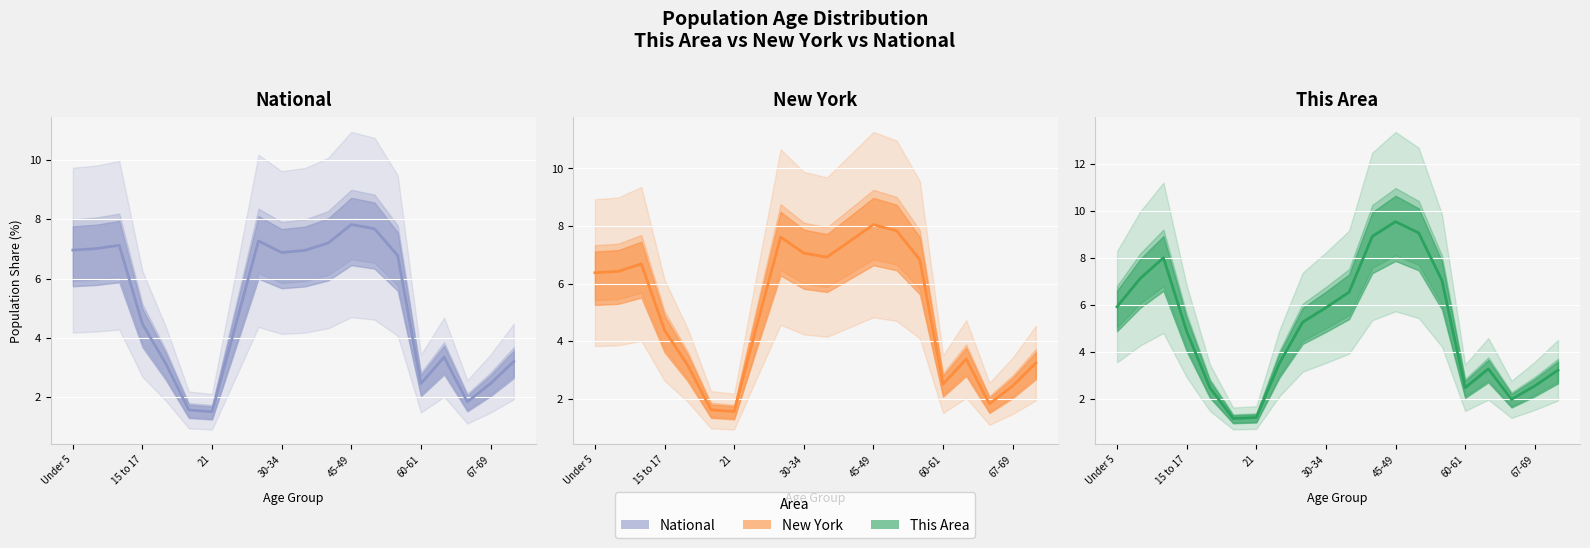

Reading right to left, extract all data points from this chart.

This Area: 3.2	2.6	2.0	3.3	2.5	7.0	9.1	9.5	8.9	6.5	5.9	5.3	3.5	1.2	1.2	2.5	4.9	8.0	7.1	5.9
New York: 3.2	2.4	1.8	3.4	2.5	6.8	7.8	8.1	7.5	6.9	7.1	7.6	4.6	1.6	1.6	3.2	4.4	6.7	6.4	6.4
National: 3.2	2.5	1.8	3.3	2.5	6.8	7.7	7.8	7.2	7.0	6.9	7.3	4.4	1.5	1.6	3.1	4.5	7.1	7.0	7.0